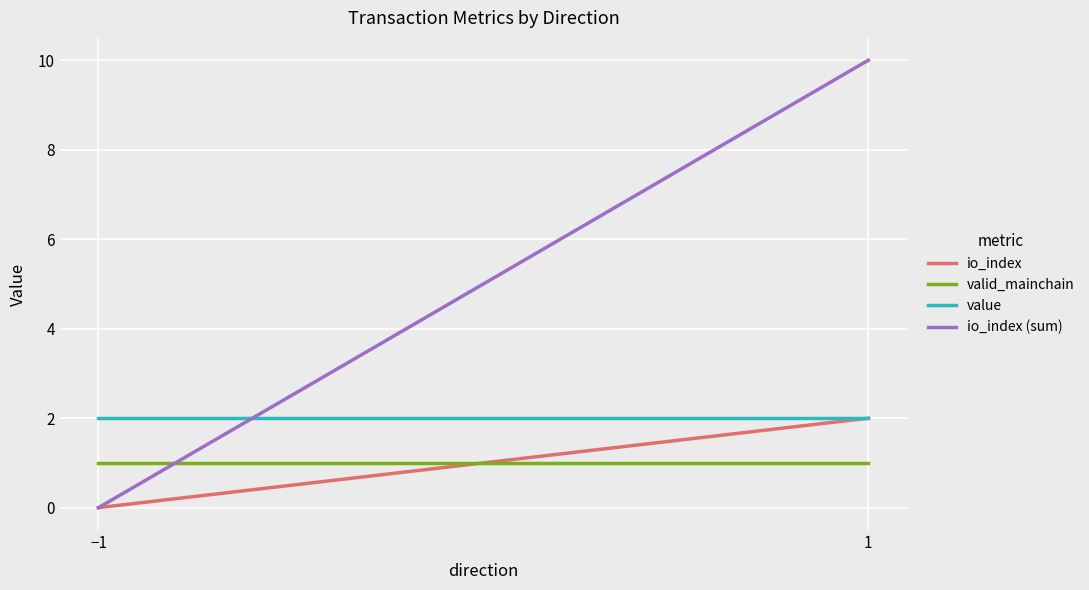

Count the io_index (sum) values in the range 0 to 10.

2